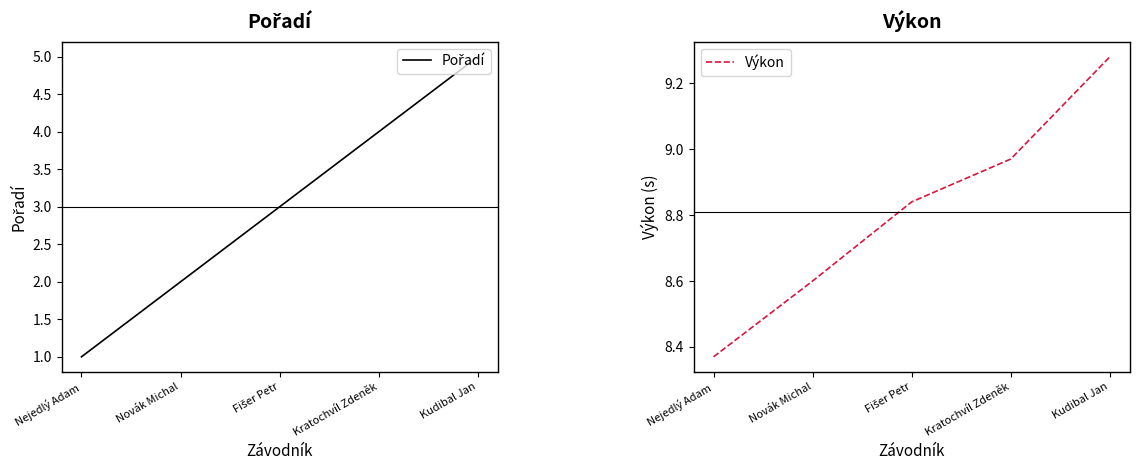

What are all the series names shown in the legend?

Pořadí, Výkon